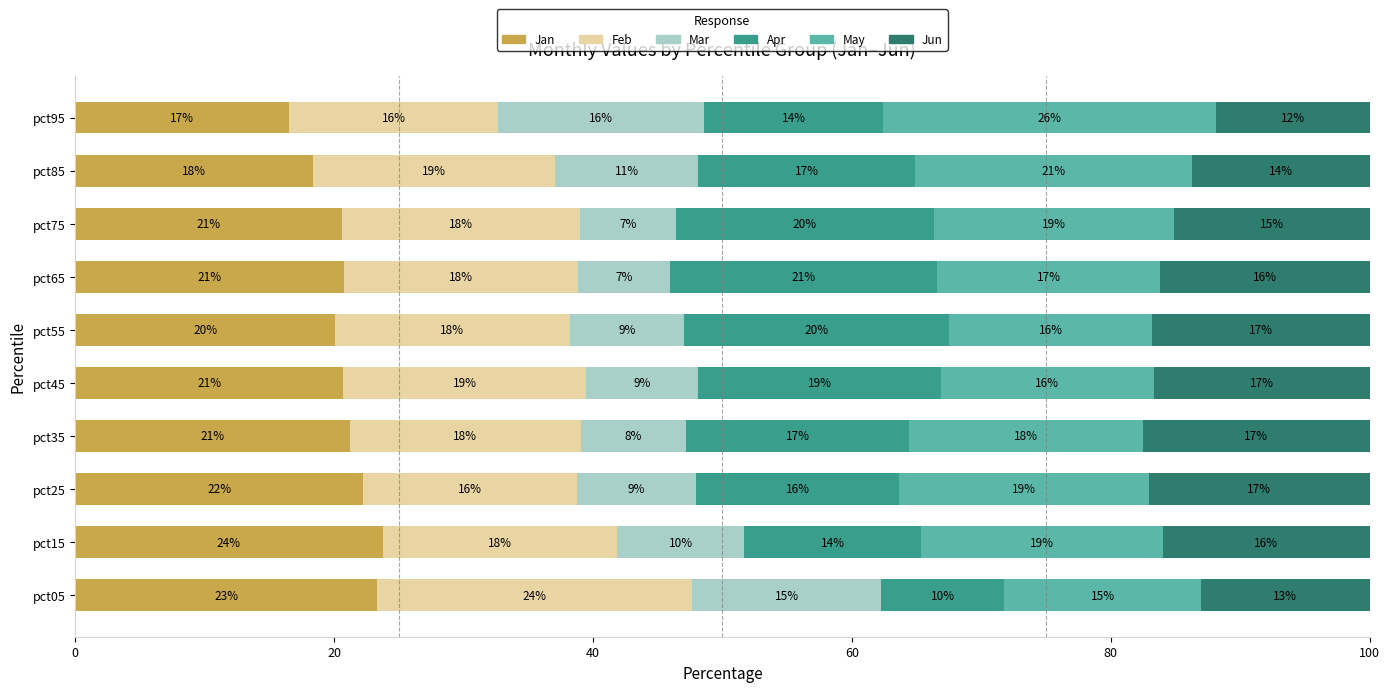

Is it true that Jan equals 14.2 at pct05?

False